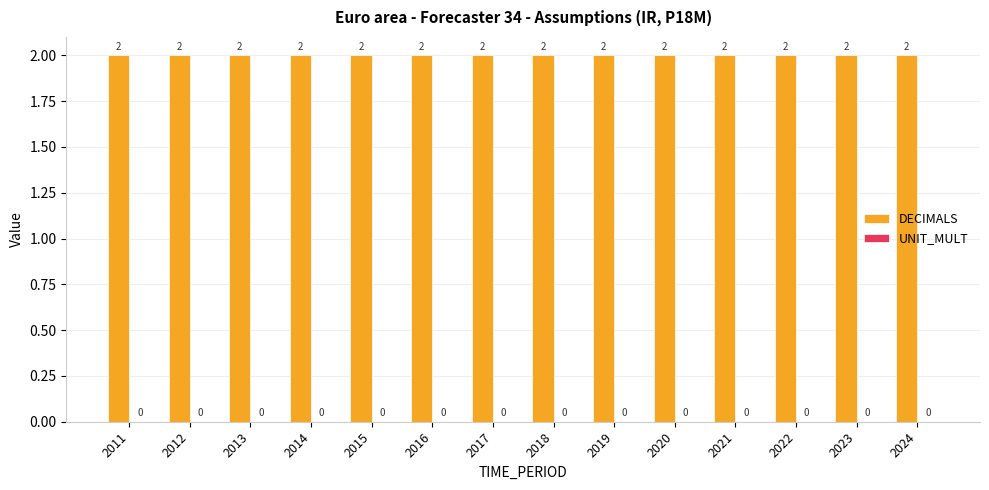

What is the sum of the DECIMALS values at 2014 and 2013?

4